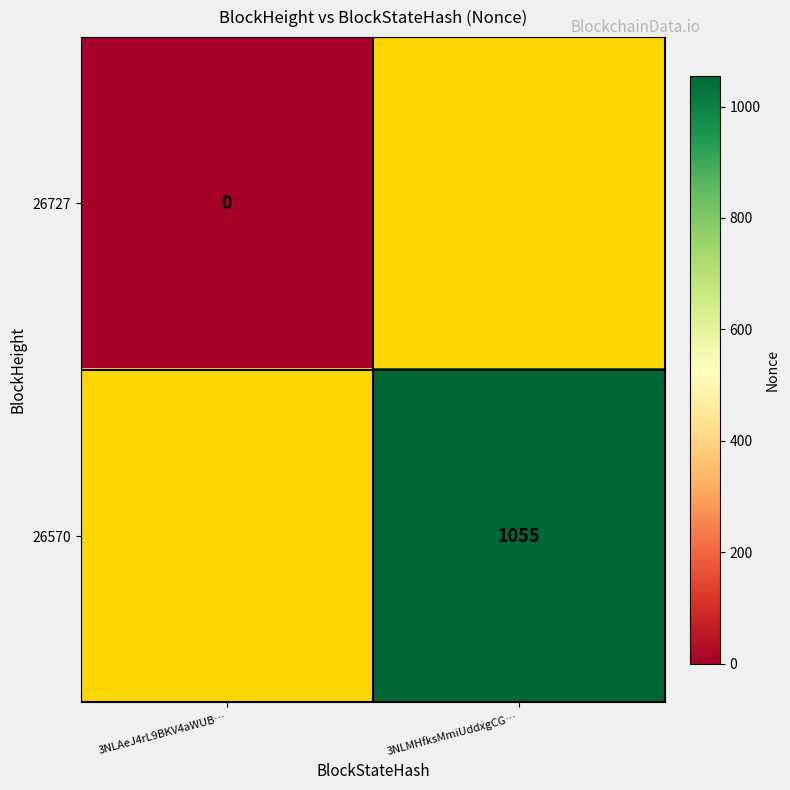

True or false: 26570 has a value of 1055 at 3NLMHfksMmiUddxgCG….

True